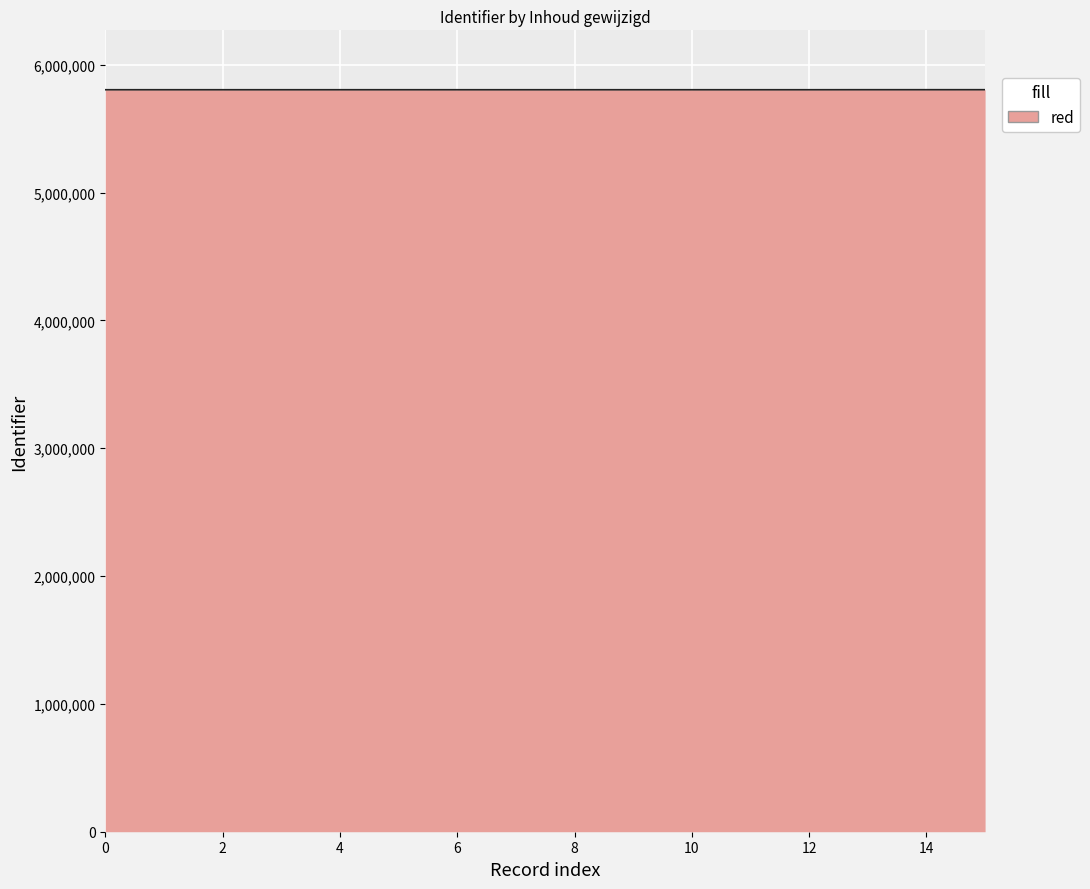

What is the minimum value shown in the chart?

5804598